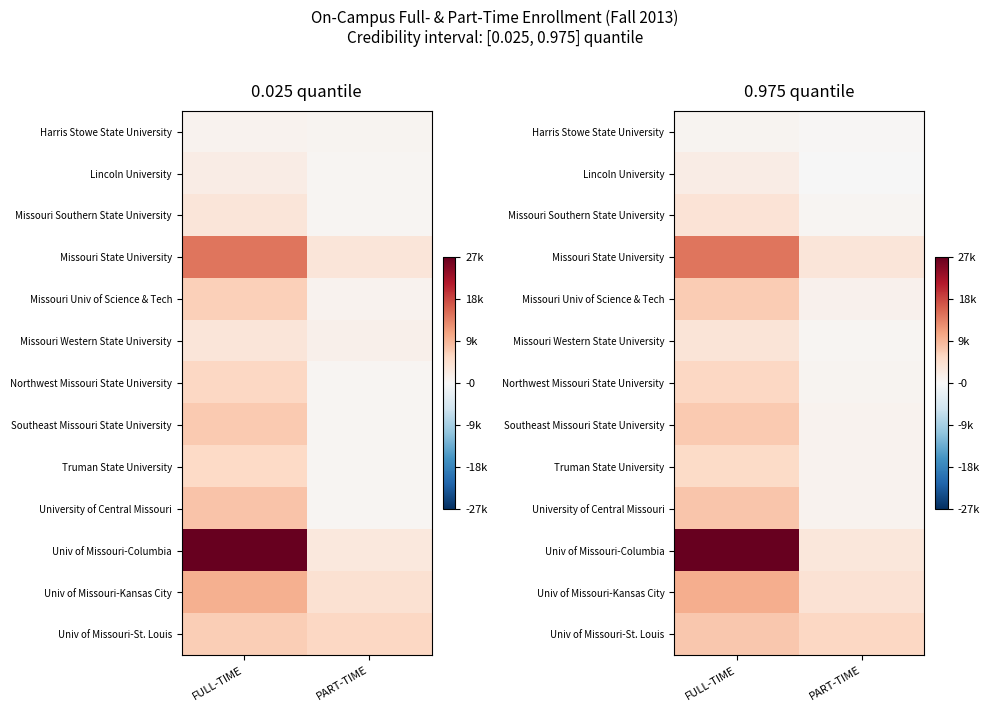

What is the difference between the Missouri Western State University values at FULL-TIME and PART-TIME?

3076.9